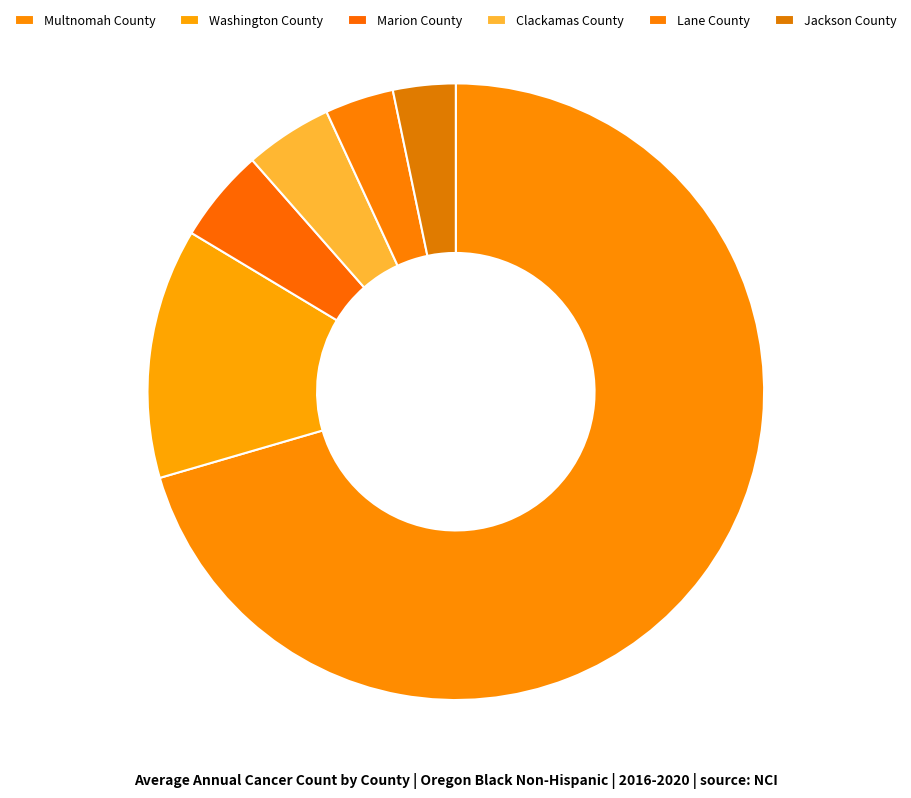

Between Multnomah County and Jackson County, which is larger?

Multnomah County